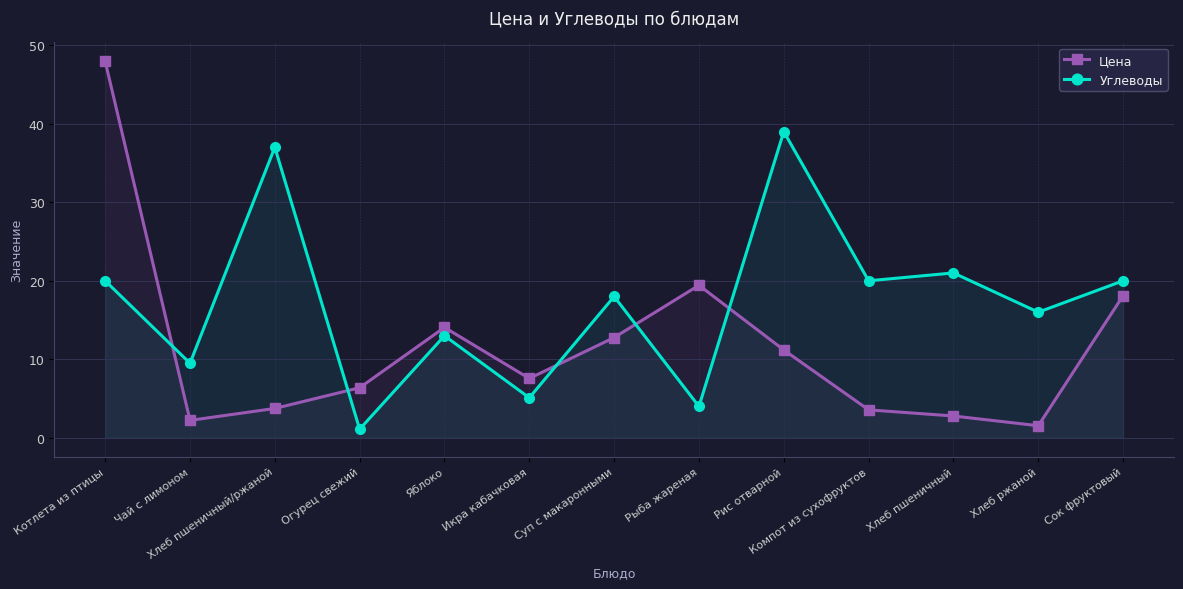

What is the value of the Углеводы point at the 4th from the left?

1.1